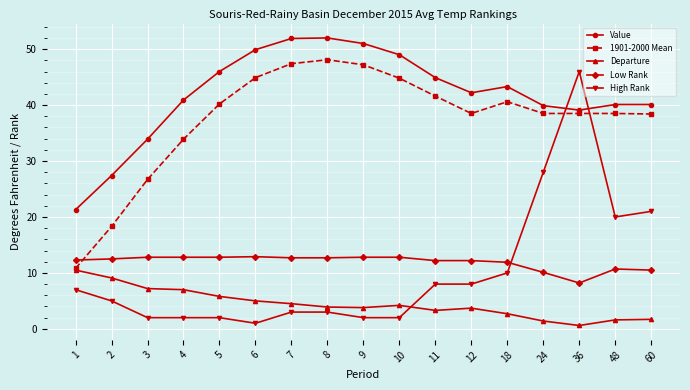

What is the smallest value displayed?

0.6